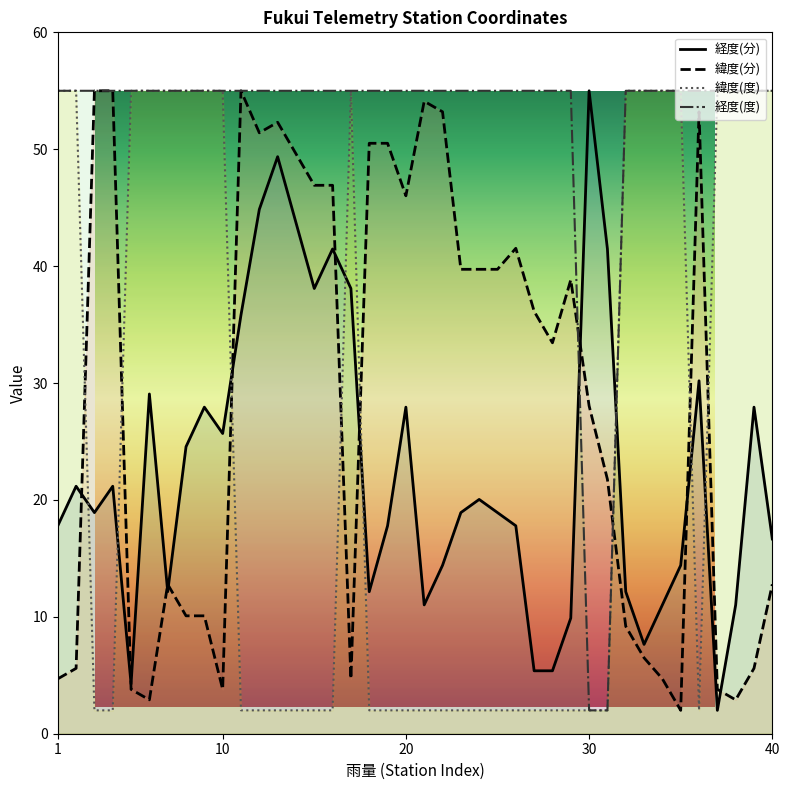

At which label does 緯度(度) reach its peak?

1